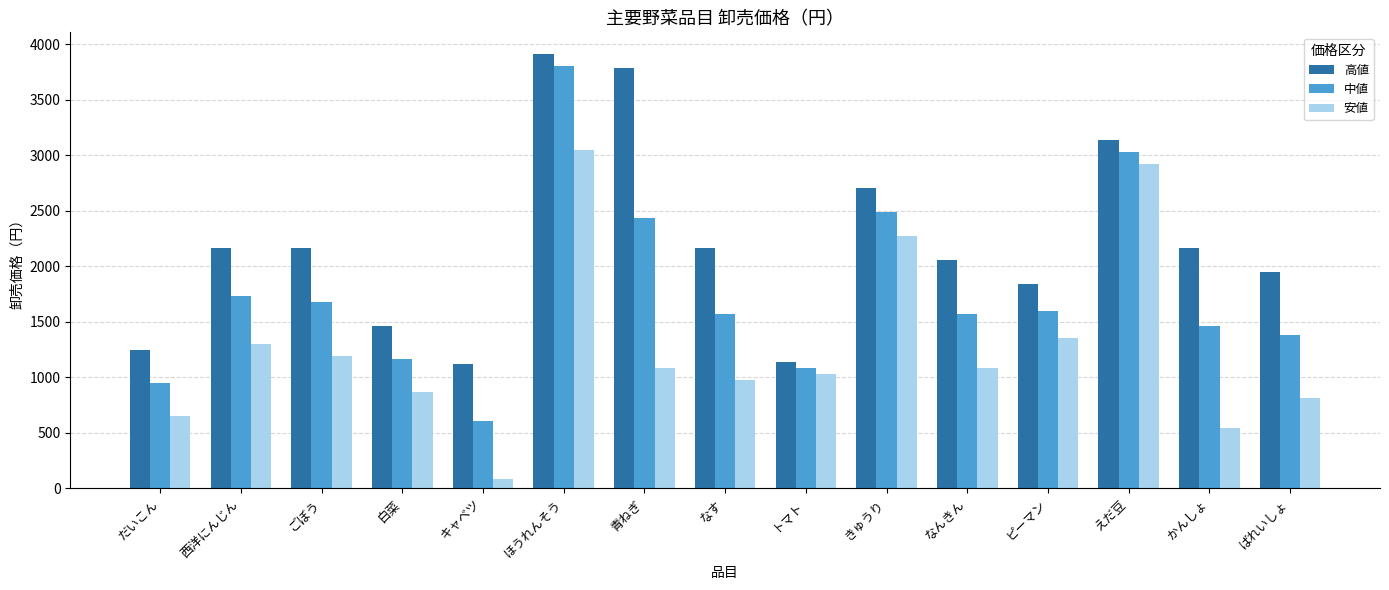

How many bars are there in each group?

3